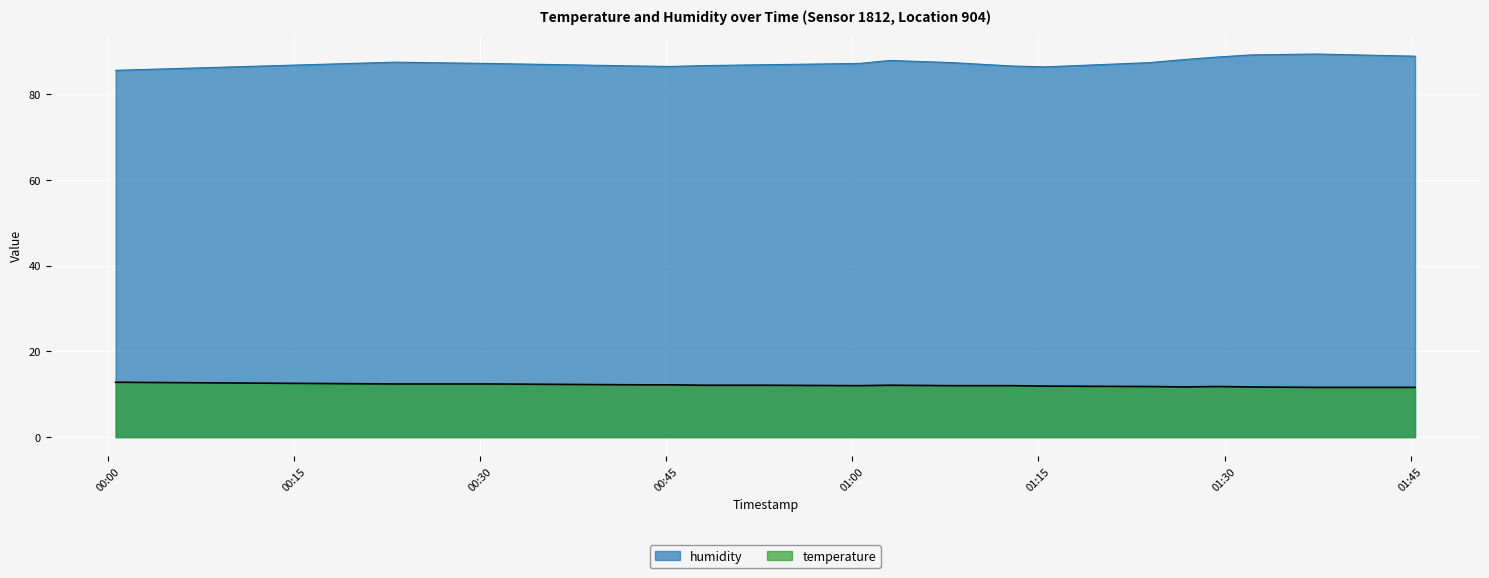

What is the maximum value shown in the chart?

89.4